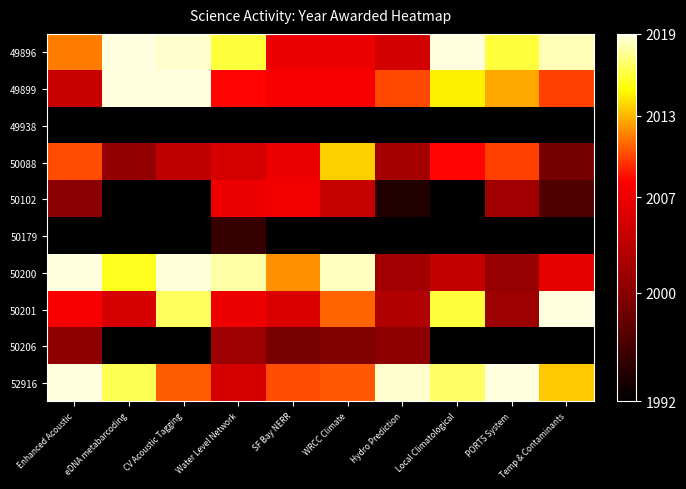

Which has a higher value, eDNA metabarcoding or CV Acoustic Tagging?

eDNA metabarcoding